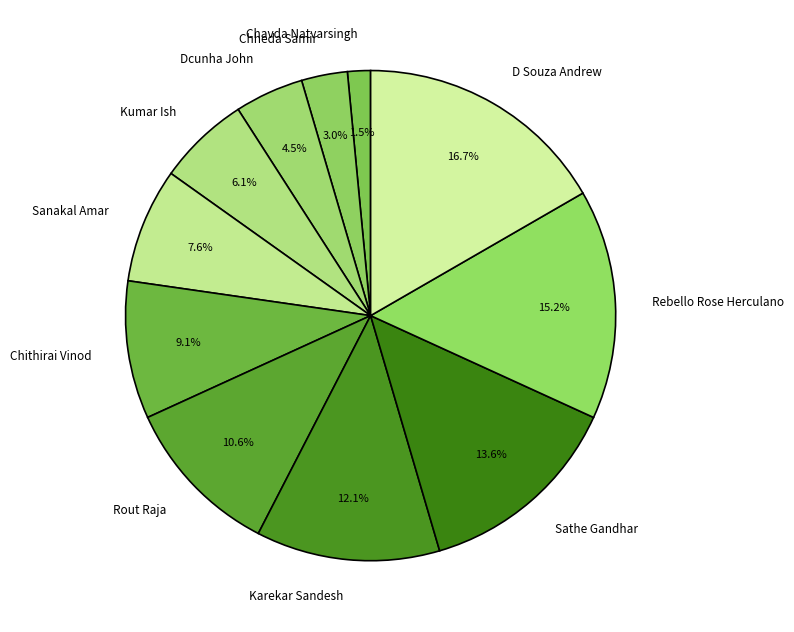

Which slice is the smallest?

Chavda Natvarsingh